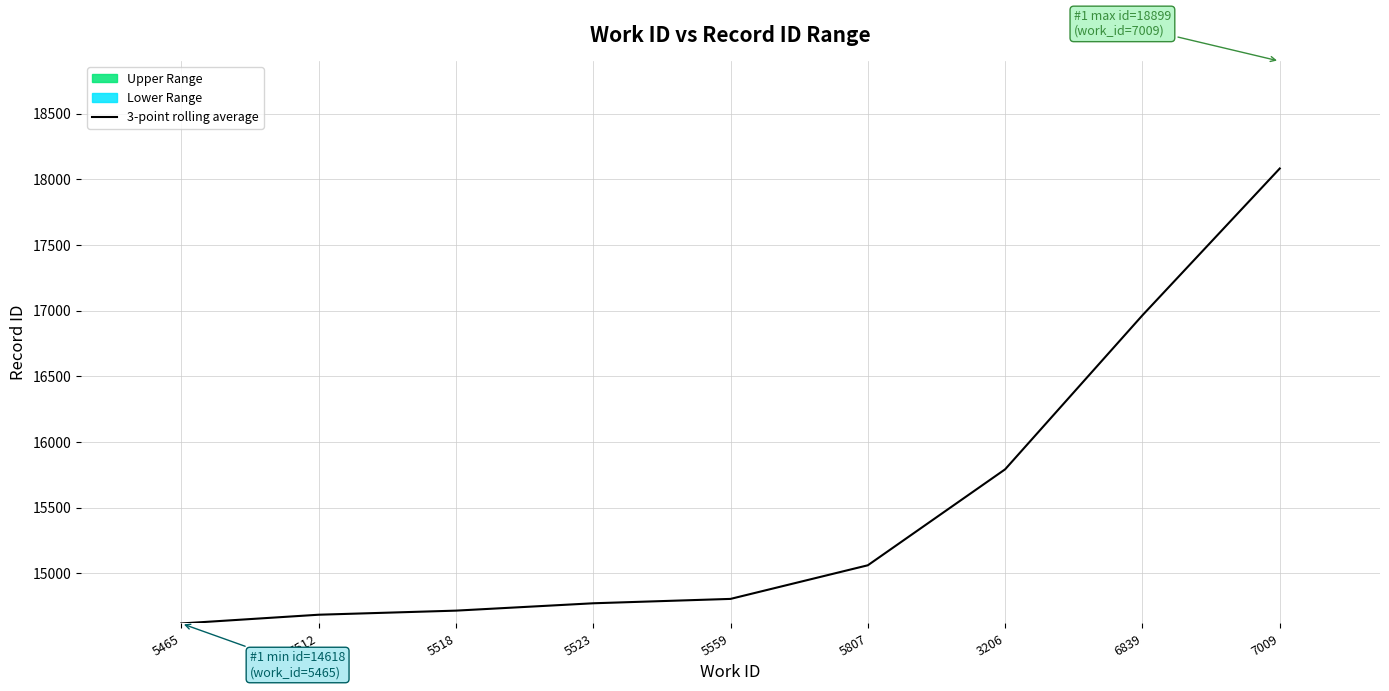

Are the bars horizontal?

No